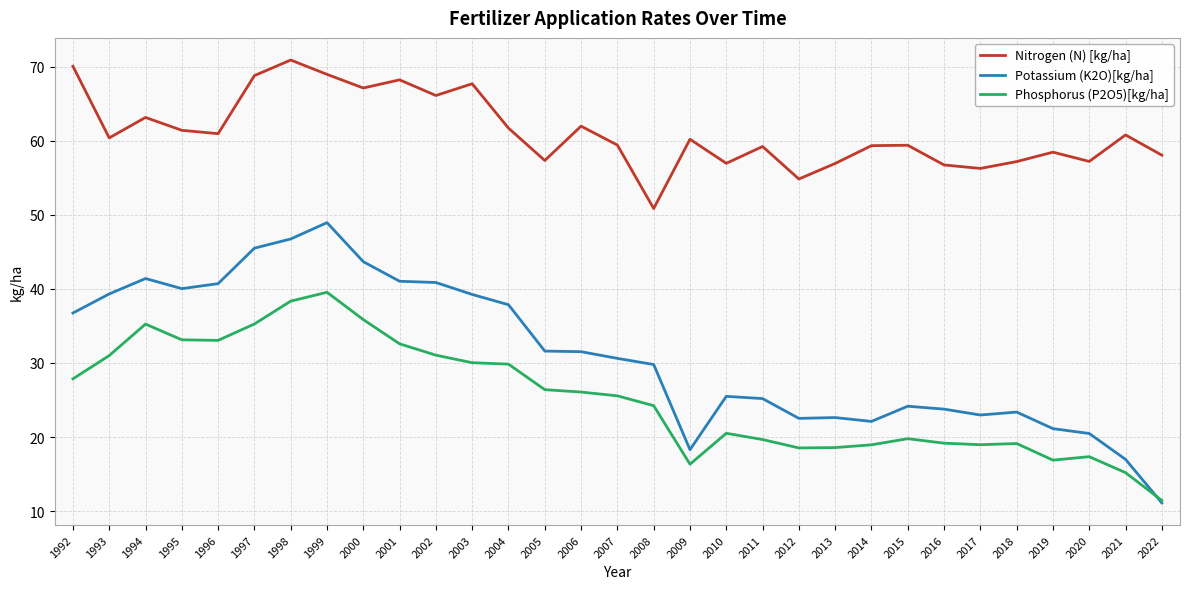

True or false: Potassium (K2O)[kg/ha] and Nitrogen (N) [kg/ha] intersect in this chart.

False